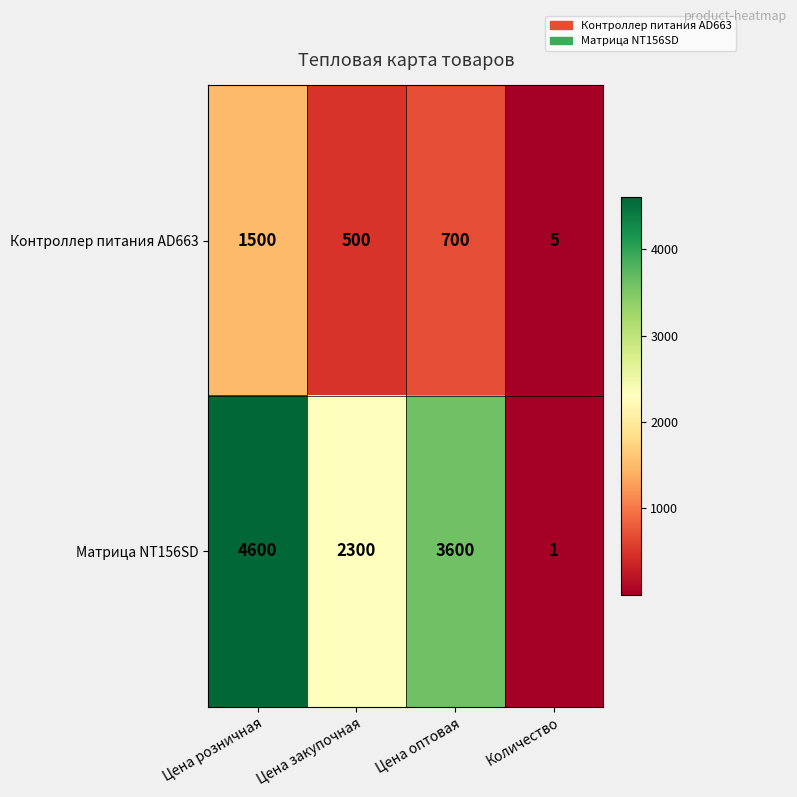

Rank the series by their maximum value, from lowest to highest.

Контроллер питания AD663, Матрица NT156SD